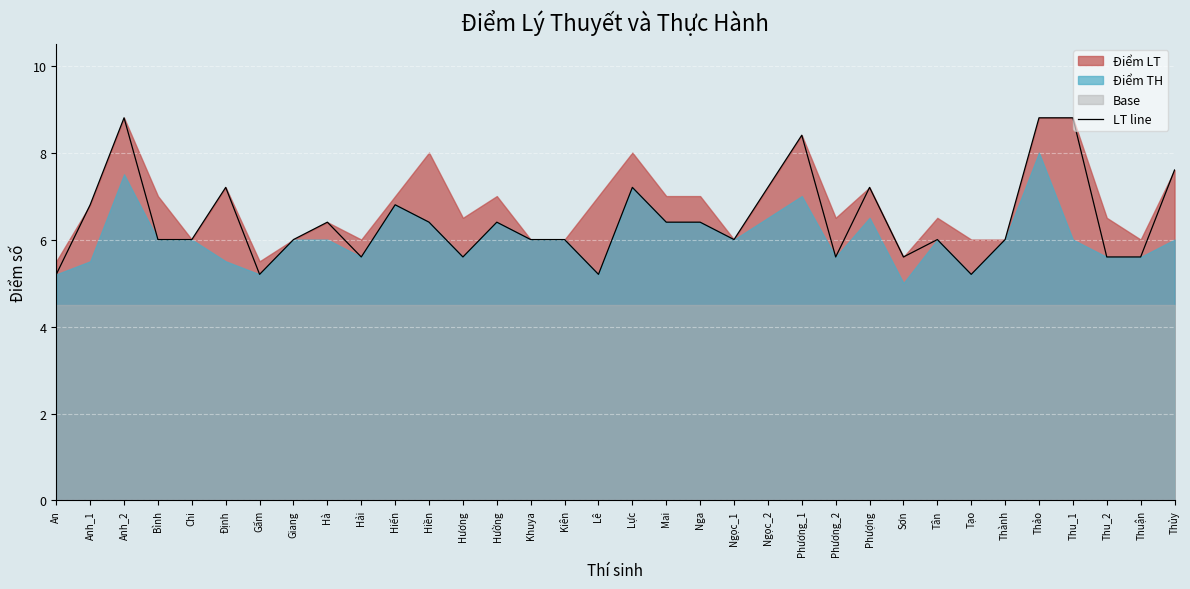

What is the minimum value for LT line?

5.2